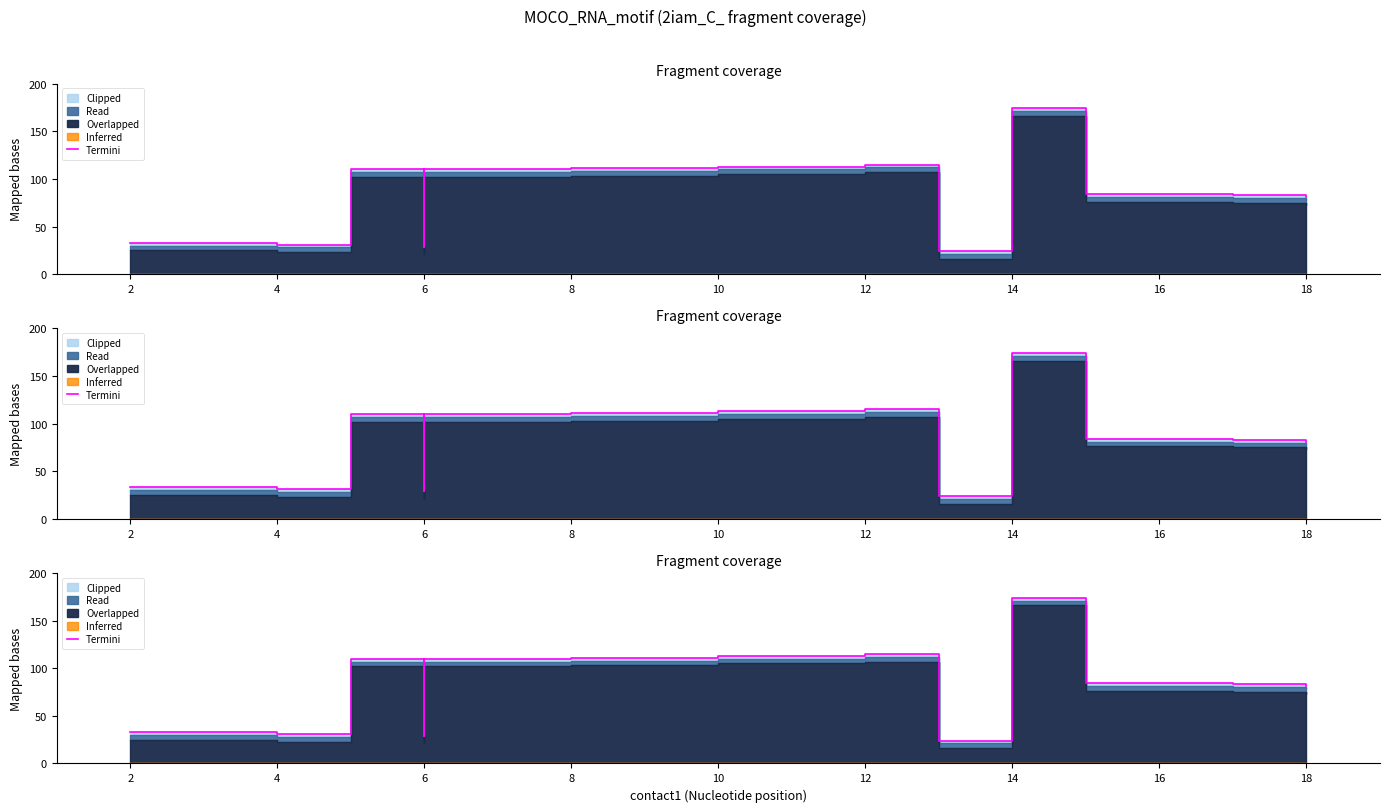

What is the difference between the maximum and minimum values?

150